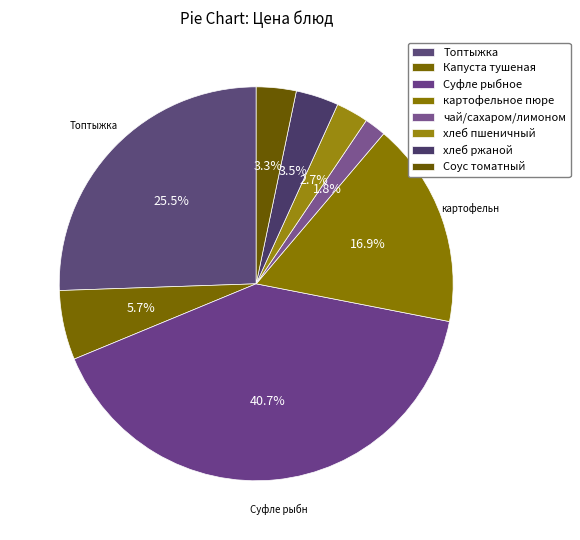

What percentage is the хлеб ржаной slice, to the nearest percent?

4%